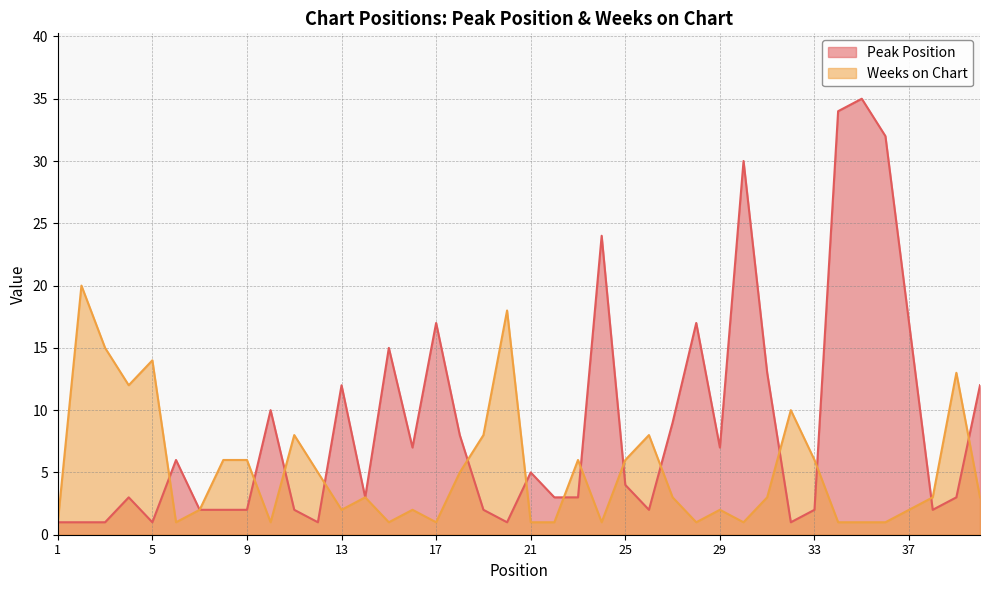

Which category has the lowest value in the Weeks on Chart series?

1